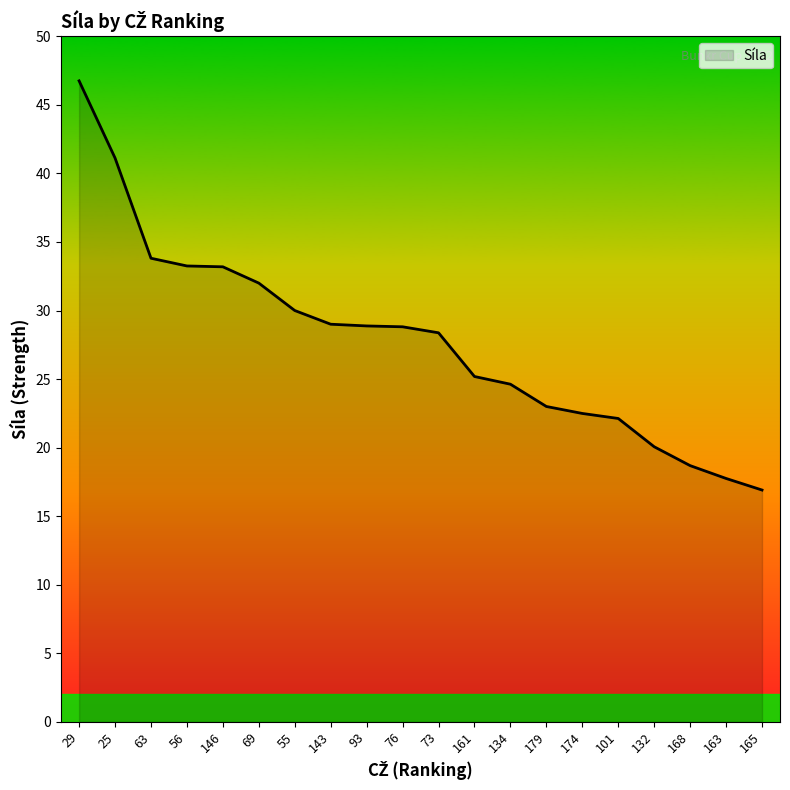

Is it true that the value at 101 is 39.8?

False